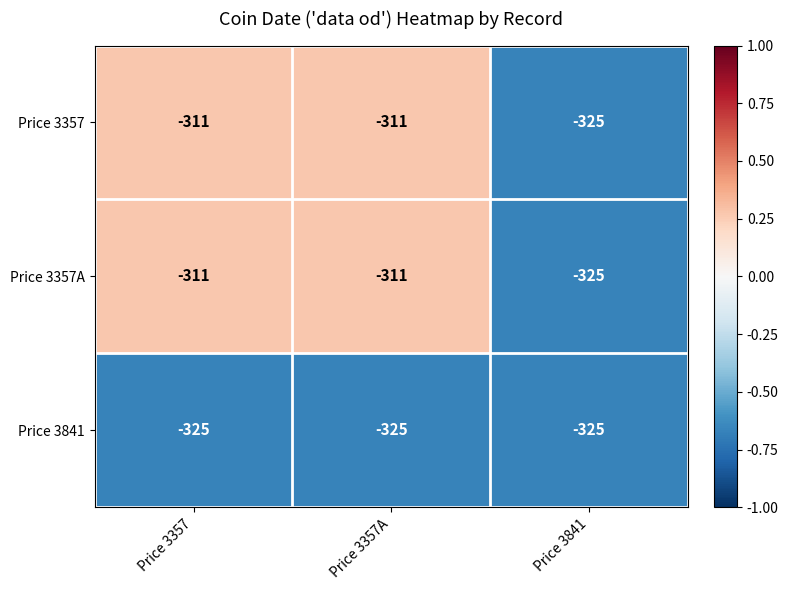

Reading left to right, list all the values displayed in this chart.

Price 3357: -311	-311	-325
Price 3357A: -311	-311	-325
Price 3841: -325	-325	-325